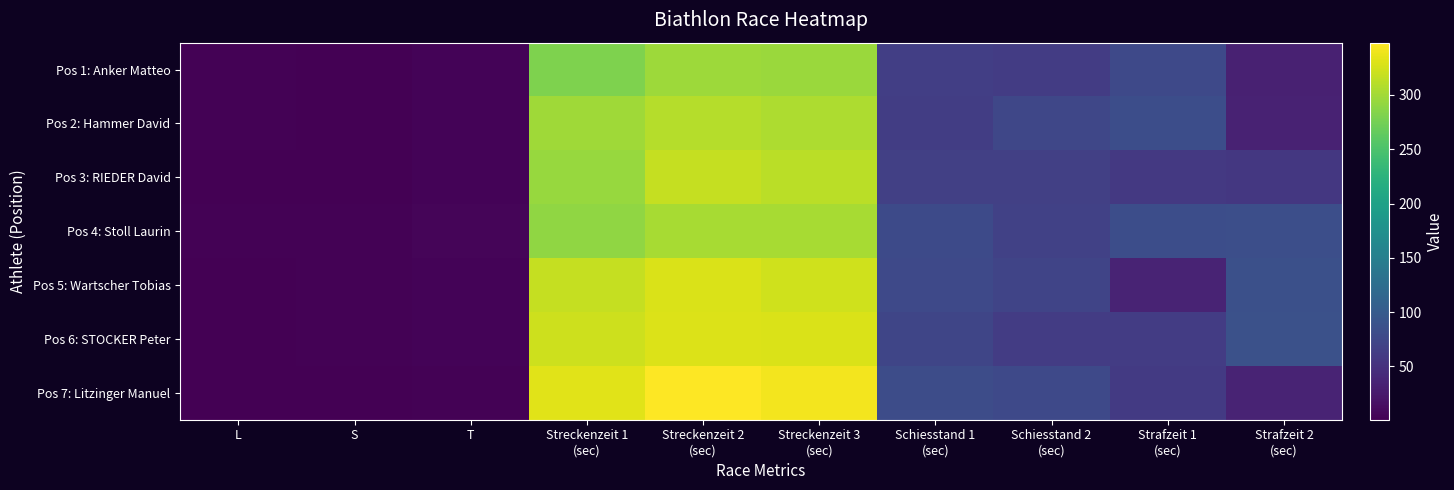

What is the difference between the highest and lowest values at S?

2.0